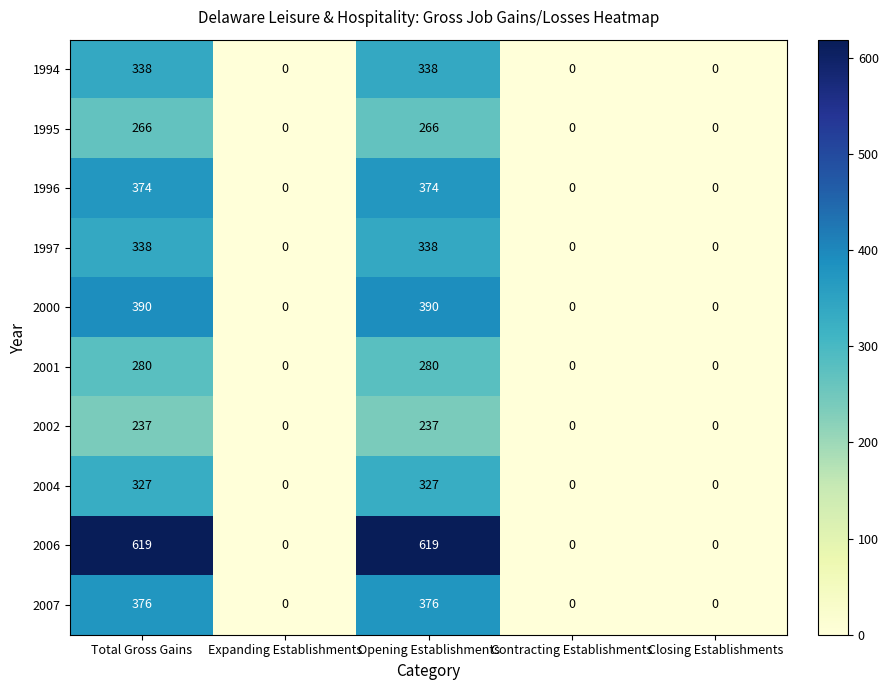

The 2006 series shows 298 at Opening Establishments. True or false?

False